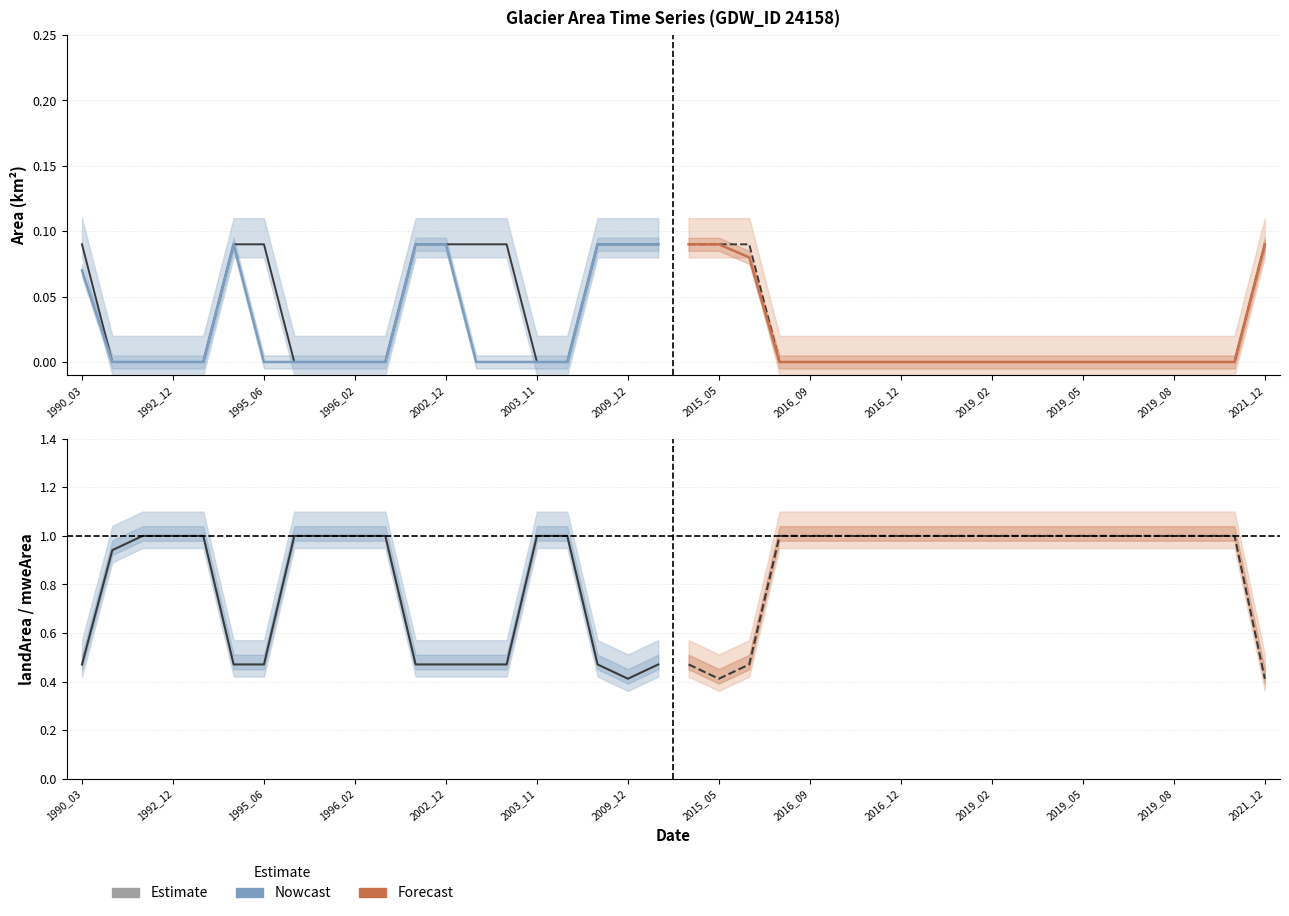

True or false: landArea/mweArea (Forecast) and origWaterArea (Forecast) intersect in this chart.

False